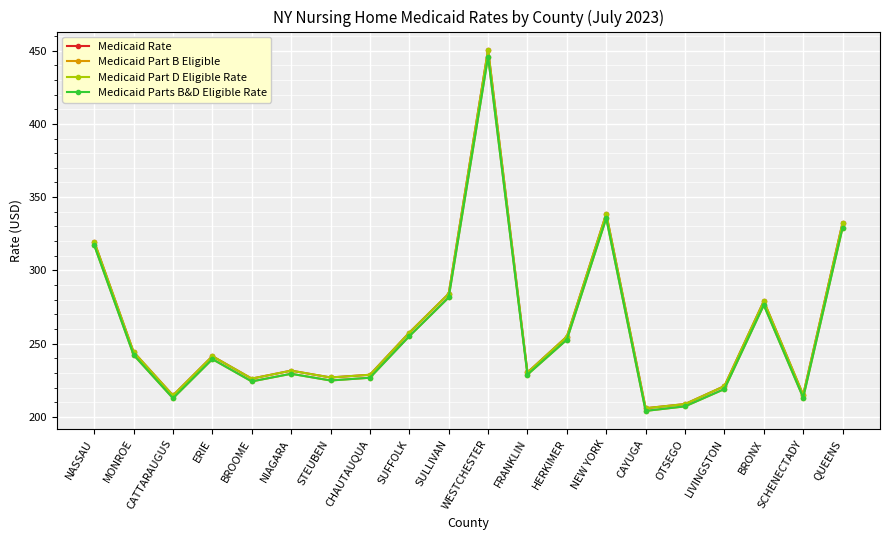

Reading left to right, what are all the values shown in this chart?

Medicaid Rate: NASSAU=319.7	MONROE=244.4	CATTARAUGUS=214.8	ERIE=241.6	BROOME=226.2	NIAGARA=231.7	STEUBEN=227.0	CHAUTAUQUA=228.9	SUFFOLK=257.6	SULLIVAN=284.1	WESTCHESTER=450.6	FRANKLIN=230.4	HERKIMER=254.9	NEW YORK=338.7	CAYUGA=206.1	OTSEGO=208.9	LIVINGSTON=221.1	BRONX=279.1	SCHENECTADY=215.1	QUEENS=332.5
Medicaid Part B Eligible: NASSAU=317.3	MONROE=242.5	CATTARAUGUS=212.9	ERIE=239.6	BROOME=224.3	NIAGARA=229.6	STEUBEN=225.0	CHAUTAUQUA=226.9	SUFFOLK=255.2	SULLIVAN=281.6	WESTCHESTER=445.9	FRANKLIN=229.0	HERKIMER=252.8	NEW YORK=335.7	CAYUGA=204.2	OTSEGO=207.3	LIVINGSTON=219.1	BRONX=276.5	SCHENECTADY=213.3	QUEENS=329.2
Medicaid Part D Eligible Rate: NASSAU=319.7	MONROE=244.4	CATTARAUGUS=214.8	ERIE=241.6	BROOME=226.2	NIAGARA=231.7	STEUBEN=227.0	CHAUTAUQUA=228.9	SUFFOLK=257.6	SULLIVAN=284.1	WESTCHESTER=450.6	FRANKLIN=230.4	HERKIMER=254.9	NEW YORK=338.7	CAYUGA=206.1	OTSEGO=208.9	LIVINGSTON=221.1	BRONX=279.1	SCHENECTADY=215.1	QUEENS=332.5
Medicaid Parts B&D Eligible Rate: NASSAU=317.3	MONROE=242.5	CATTARAUGUS=212.9	ERIE=239.6	BROOME=224.3	NIAGARA=229.6	STEUBEN=225.0	CHAUTAUQUA=226.9	SUFFOLK=255.2	SULLIVAN=281.6	WESTCHESTER=445.9	FRANKLIN=229.0	HERKIMER=252.8	NEW YORK=335.7	CAYUGA=204.2	OTSEGO=207.3	LIVINGSTON=219.1	BRONX=276.5	SCHENECTADY=213.3	QUEENS=329.2